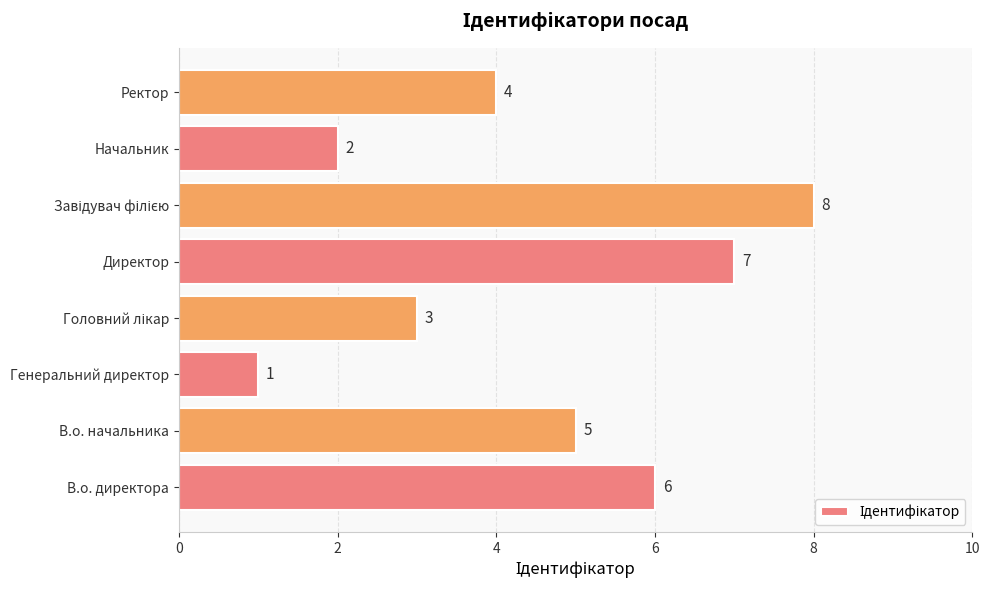

Which has a higher value, Ректор or В.о. начальника?

В.о. начальника